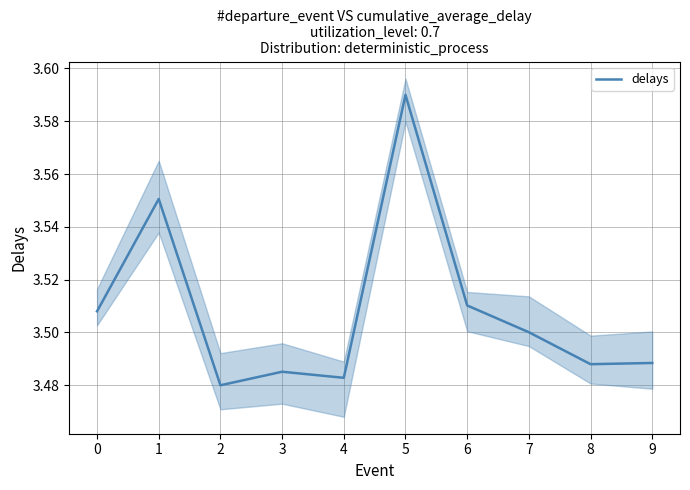

Reading left to right, extract all data points from this chart.

0=3.5	1=3.6	2=3.5	3=3.5	4=3.5	5=3.6	6=3.5	7=3.5	8=3.5	9=3.5